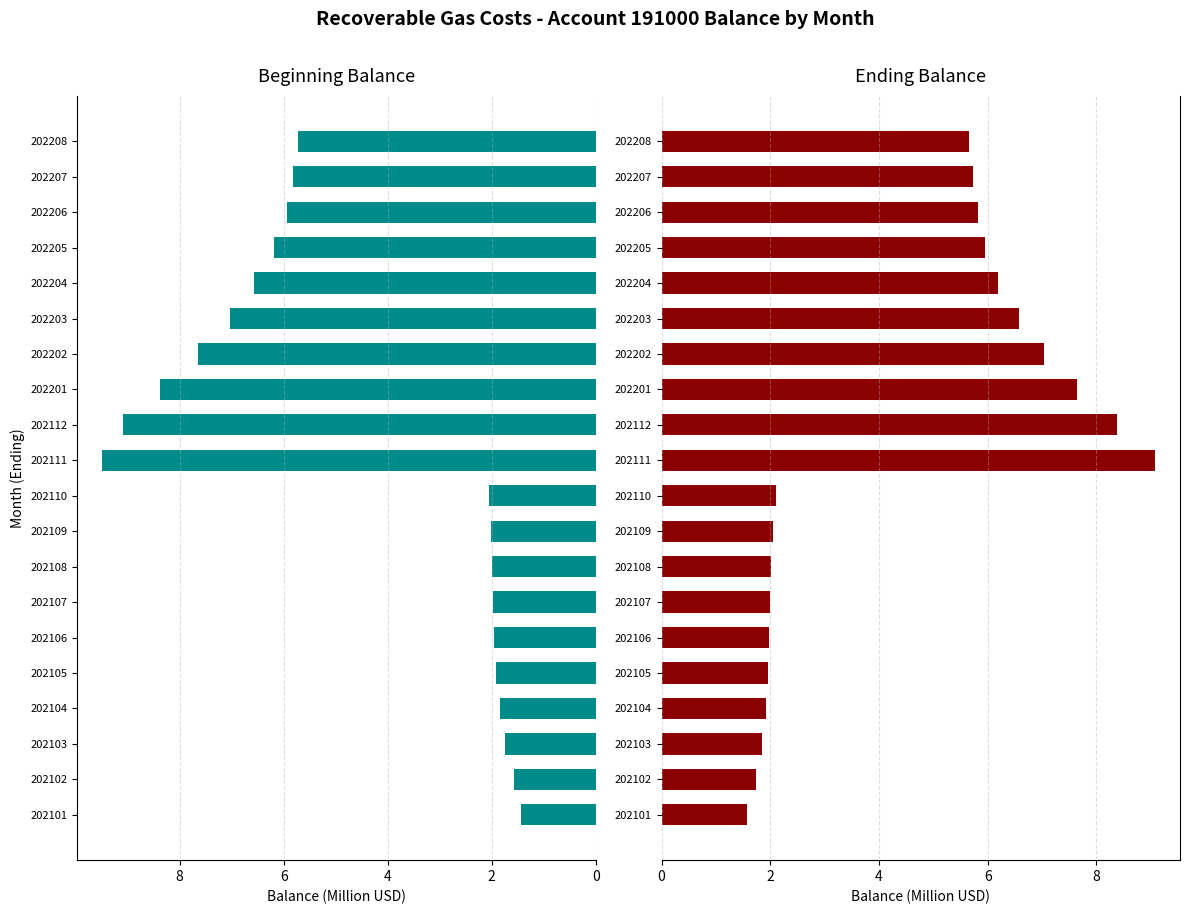

What is the sum of the Ending Balance values at 202102 and 202108?

3.8